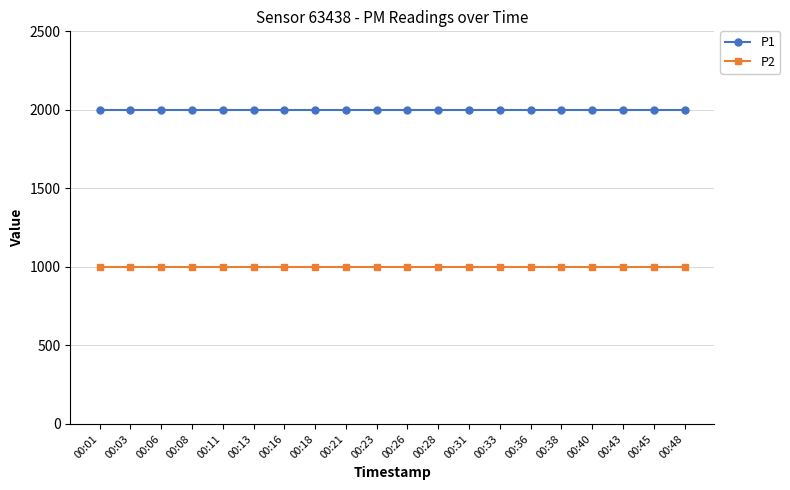

What is the spread (max minus min) of values at 00:33?

1000.0